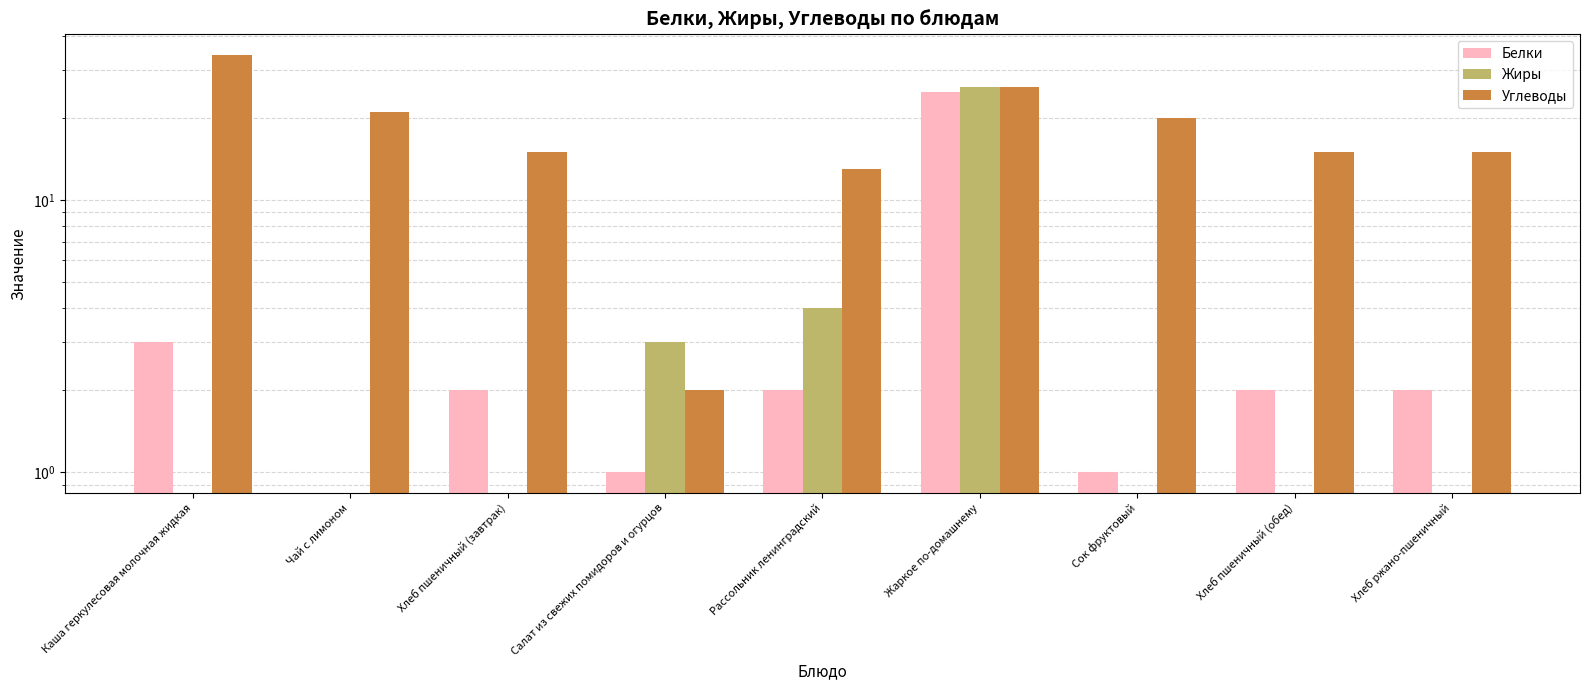

Which series changed the most between Хлеб пшеничный (завтрак) and Рассольник ленинградский?

Жиры